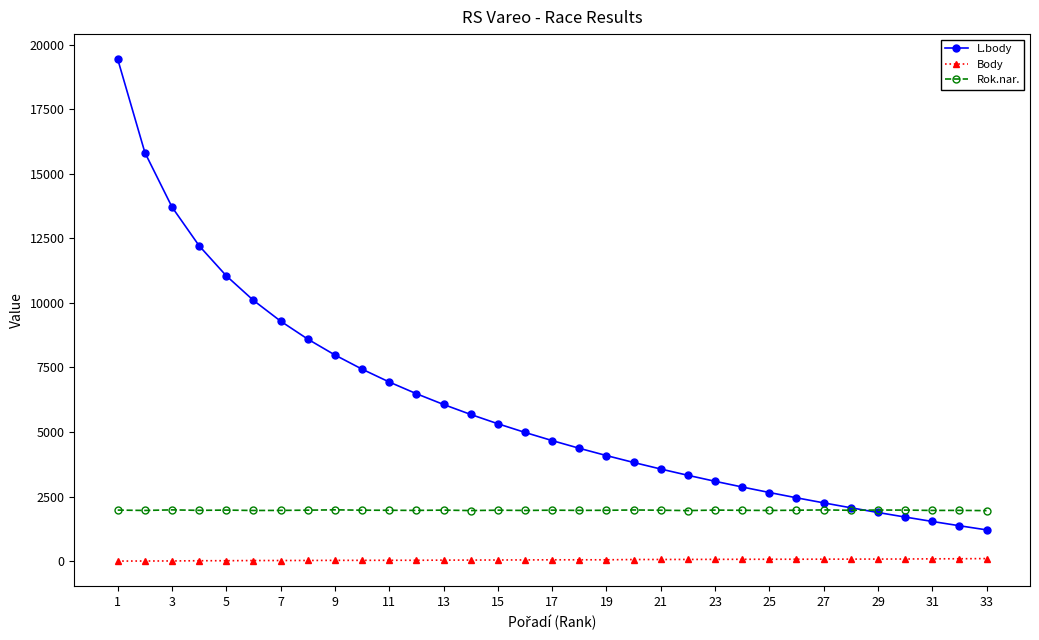

Which series has the largest total across all categories?

L.body